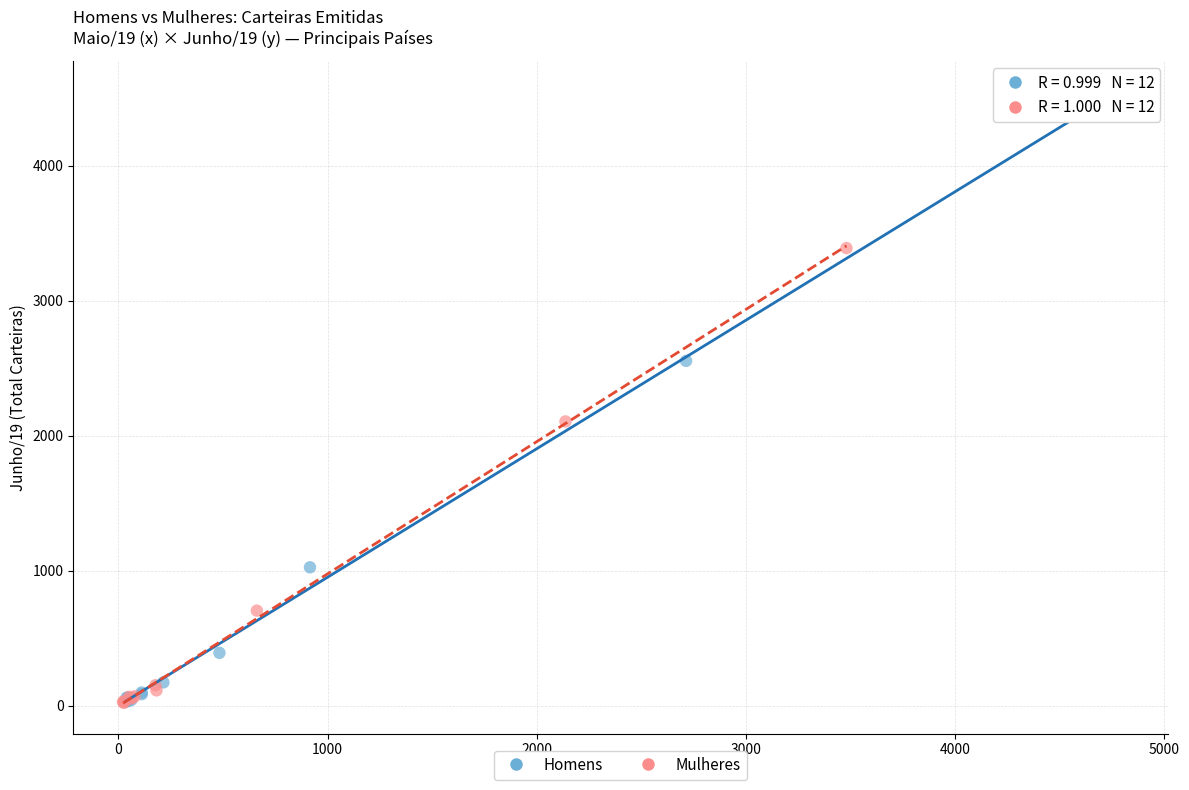

Which series contains the highest Y value?

Homens